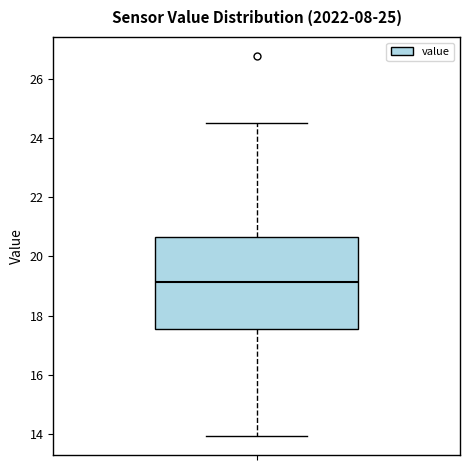

Read this box plot against the y-axis: the position of the median line, the range covered by the box, and the ends of both whiskers. The values are not printed on the chart, so give them approximately, as read against the axis.

median 19.2, box 17.6 to 20.6, whiskers 14.0 to 24.6